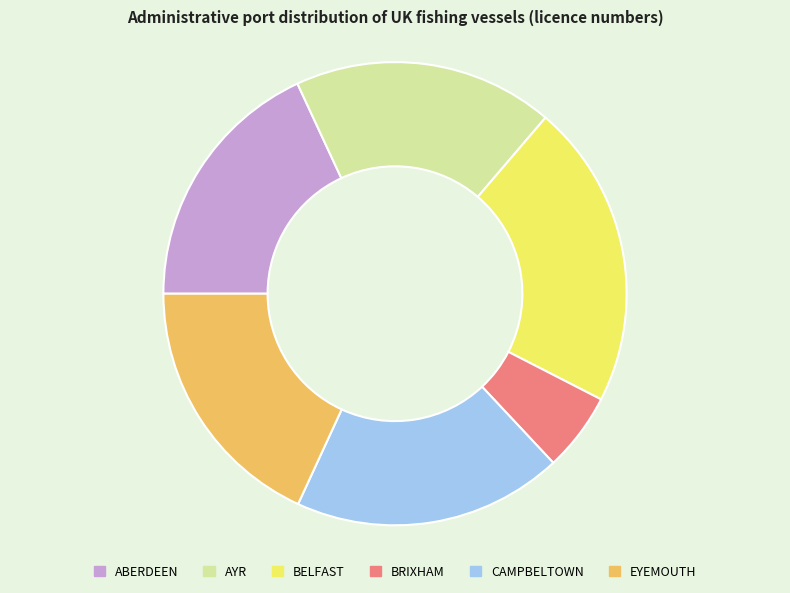

Does EYEMOUTH represent more than half of the total?

No